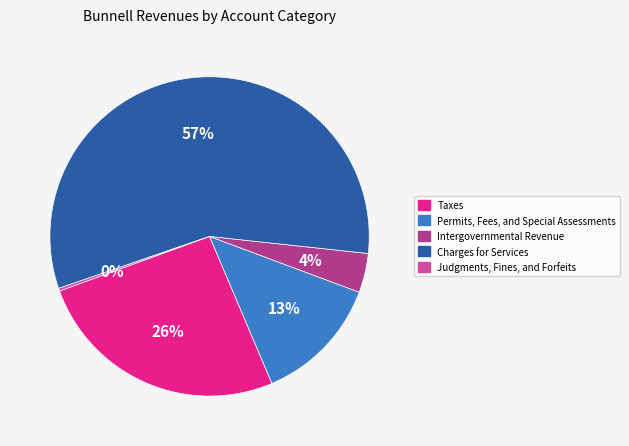

To the nearest percent, what is the difference between the Charges for Services and Permits, Fees, and Special Assessments slice percentages?

44%